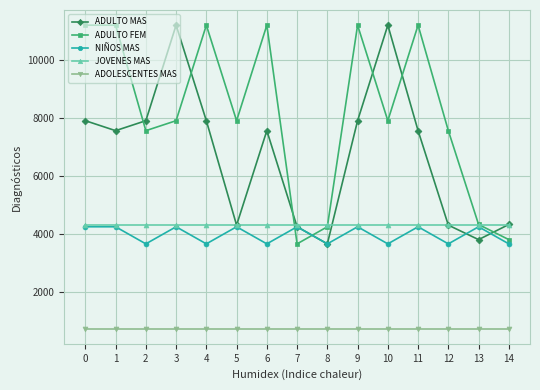

What is the value of the NIÑOS MAS point at the 13th from the left?

3665